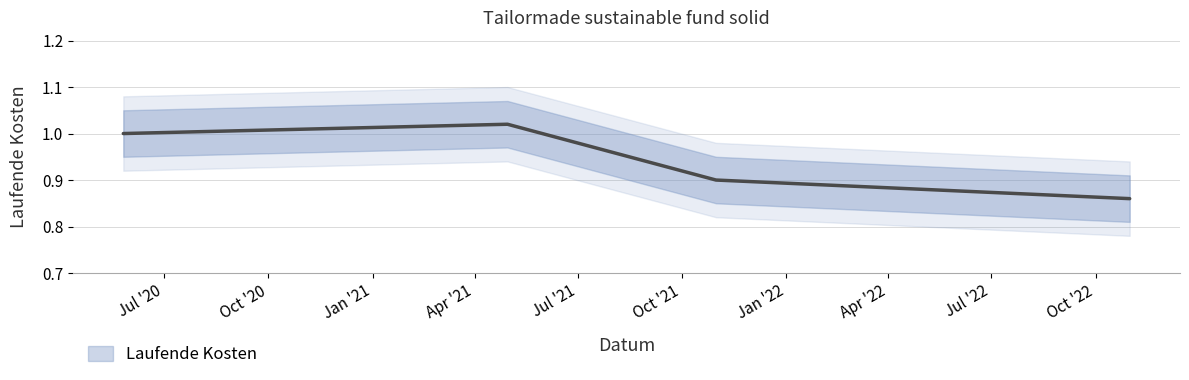

Count the Laufende Kosten Upper values in the range 0 to 1.

2